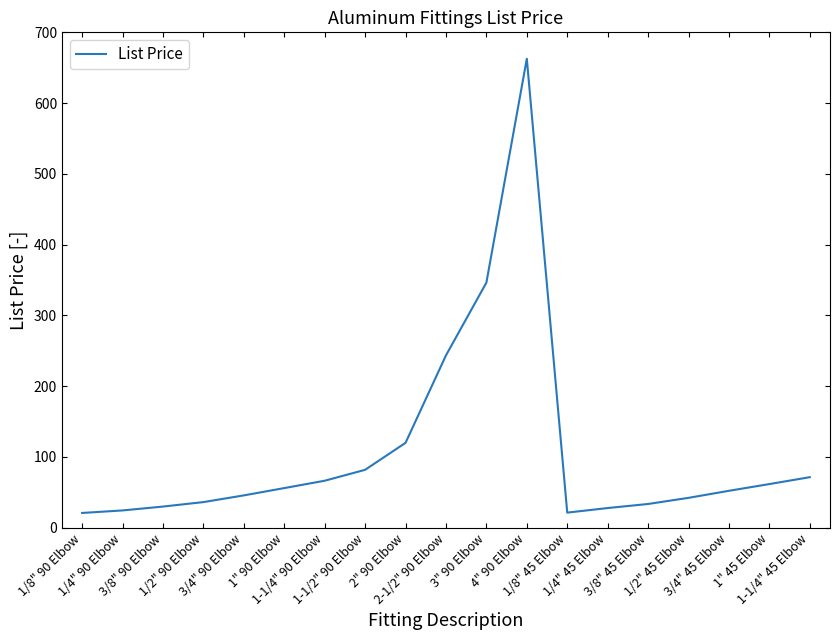

What is the approximate value at 1" 90 Elbow?

55.9